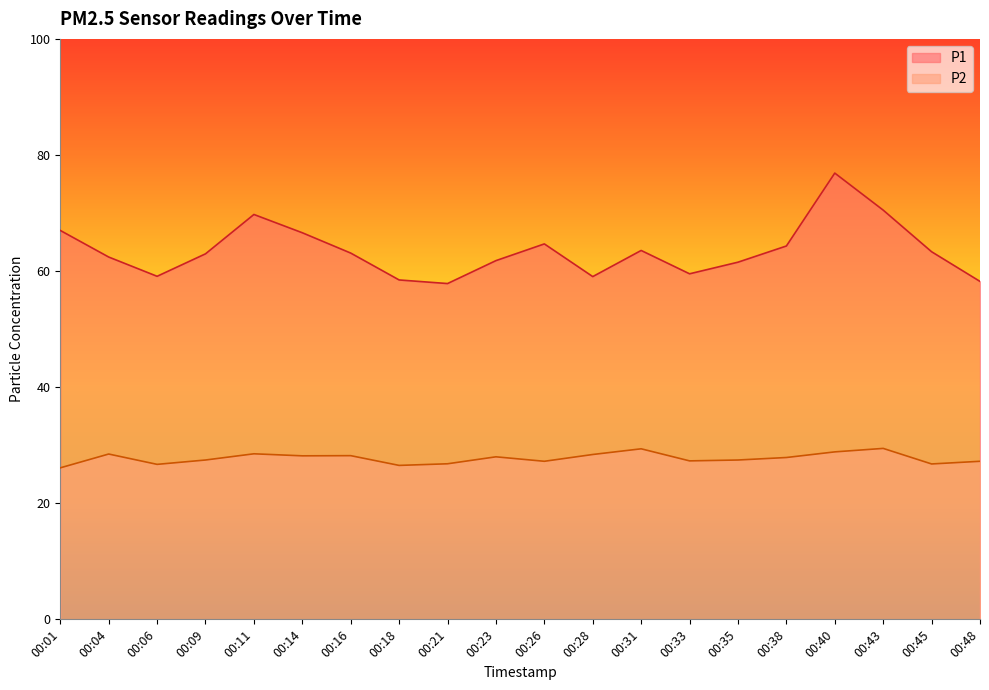

True or false: P2 and P1 cross at least once.

False